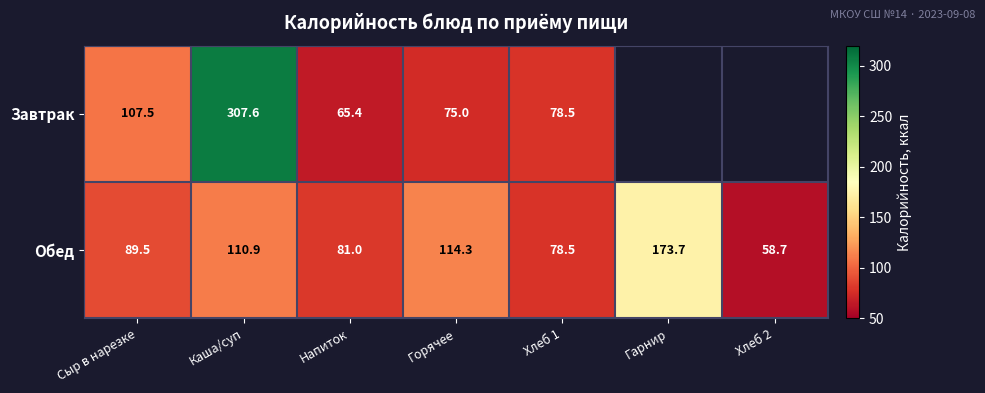

What is the total value across all series at Каша/суп?

418.5